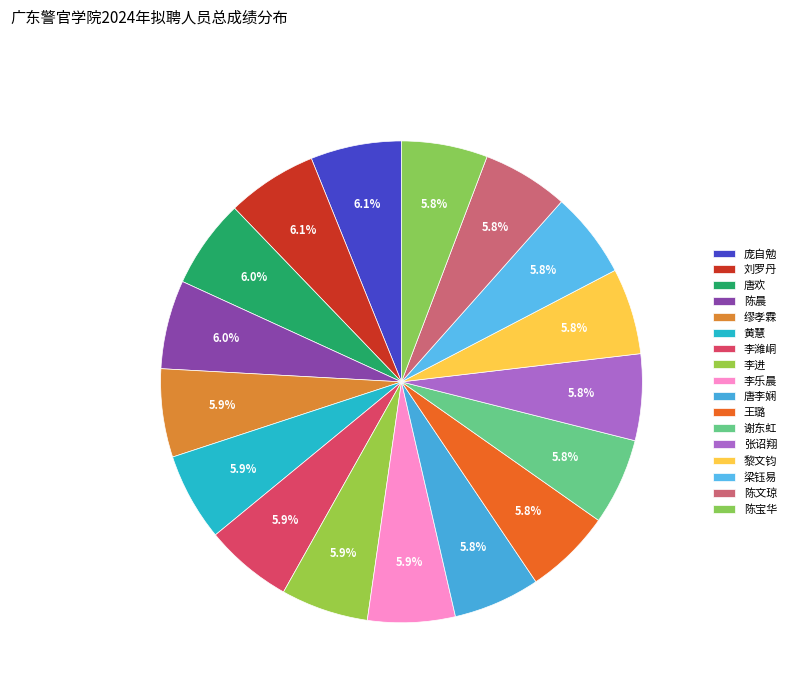

Count the number of slices in the pie.

17